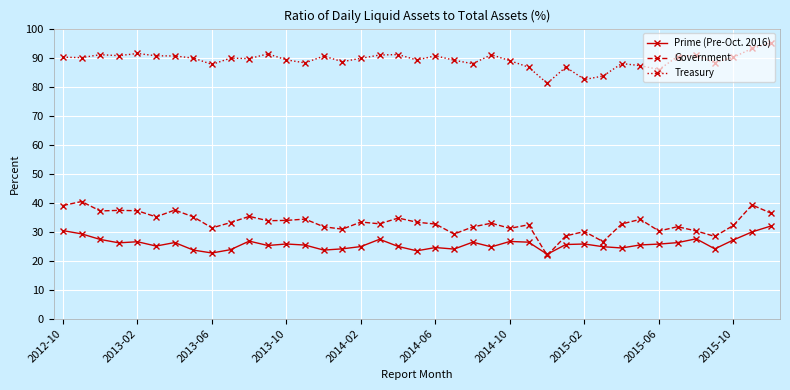

What is the difference between the second highest and minimum values in the Prime (Pre-Oct. 2016) series?

8.1